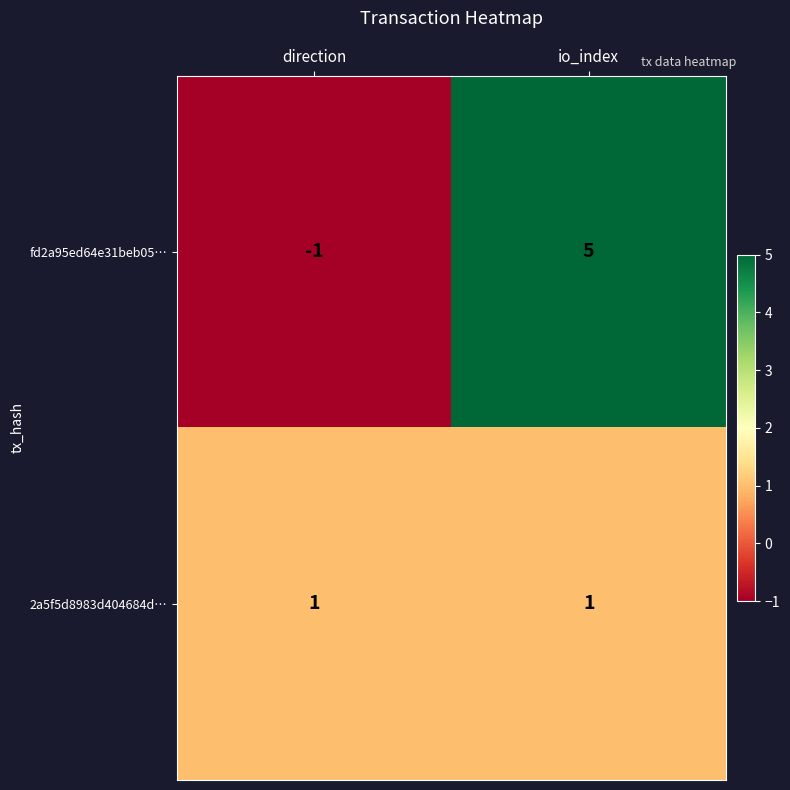

Reading left to right, extract all data points from this chart.

fd2a95ed64e31beb05…: direction=-1	io_index=5
2a5f5d8983d404684d…: direction=1	io_index=1